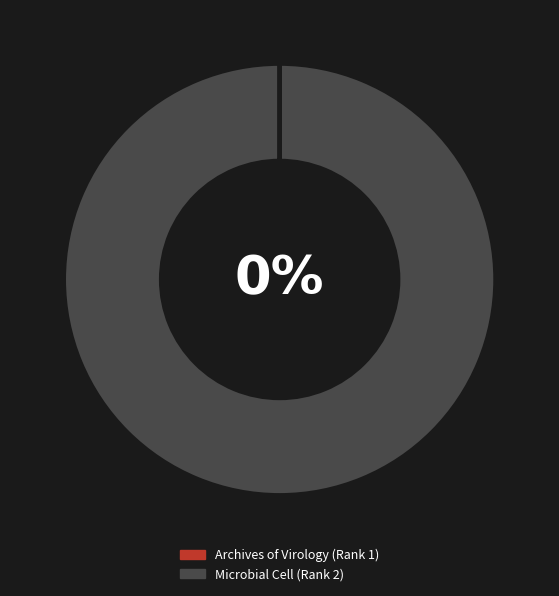

What is the change in value from Archives of Virology (Rank 1) to Microbial Cell (Rank 2)?

+21100881955